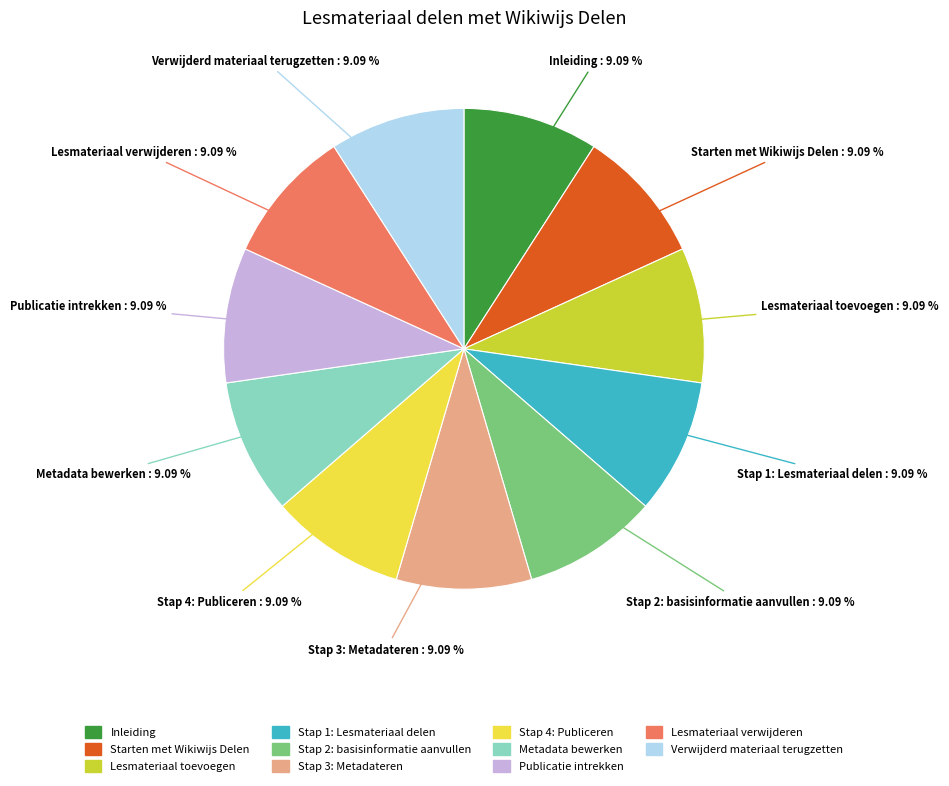

To the nearest percent, what portion does Stap 4: Publiceren represent?

9%